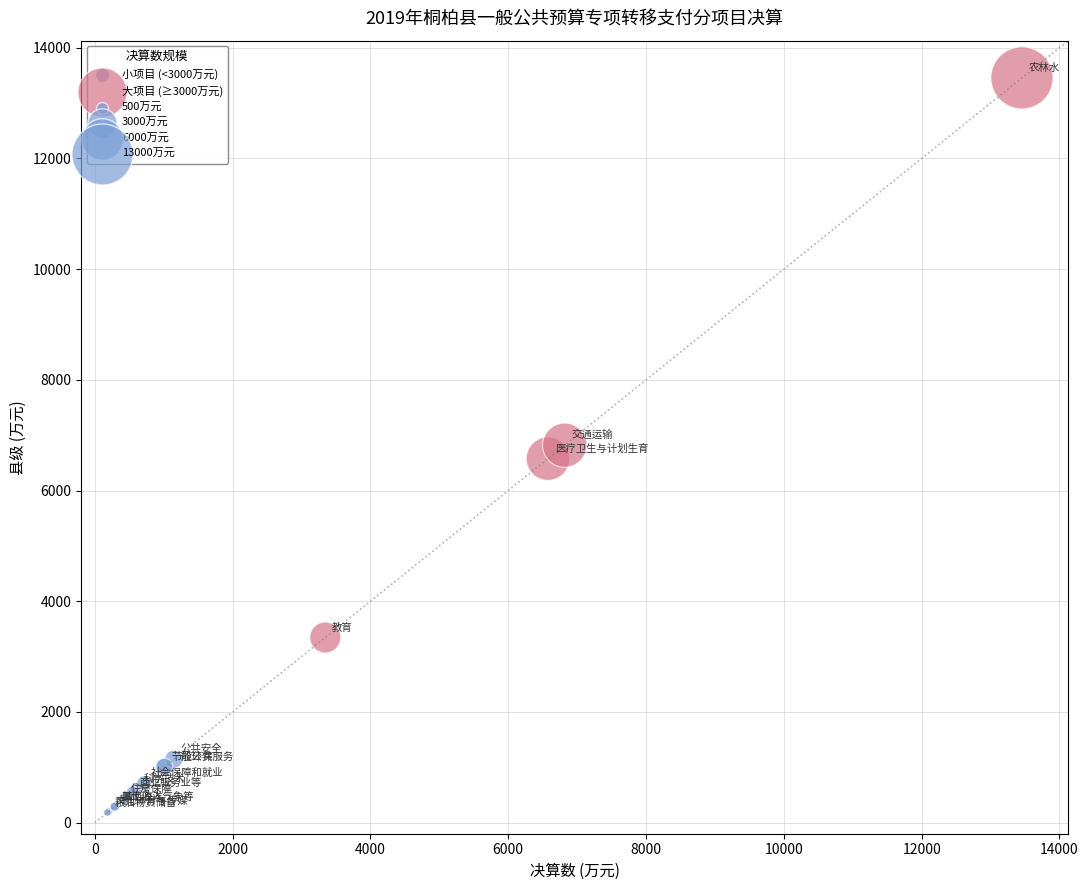

Which series contains the lowest Y value?

小项目 (<3000万元)